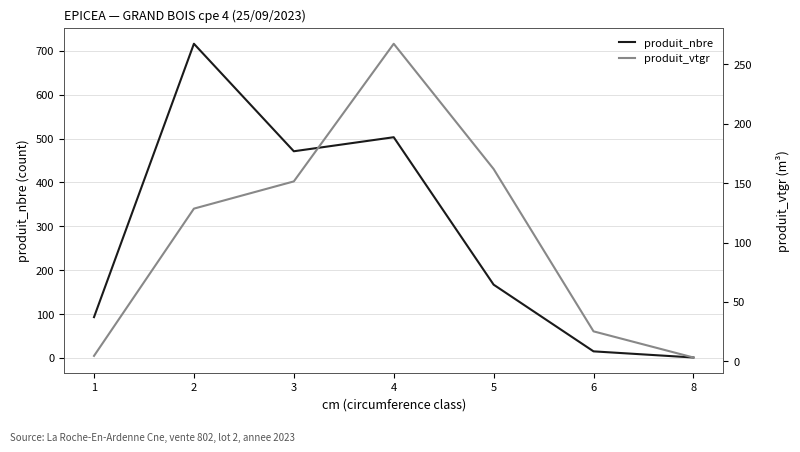

Rank the categories by produit_nbre value from lowest to highest.

8, 6, 1, 5, 3, 4, 2